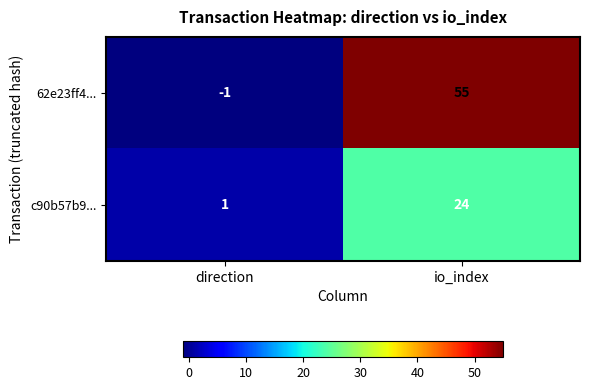

At which label is 62e23ff4... closest to 27?

direction